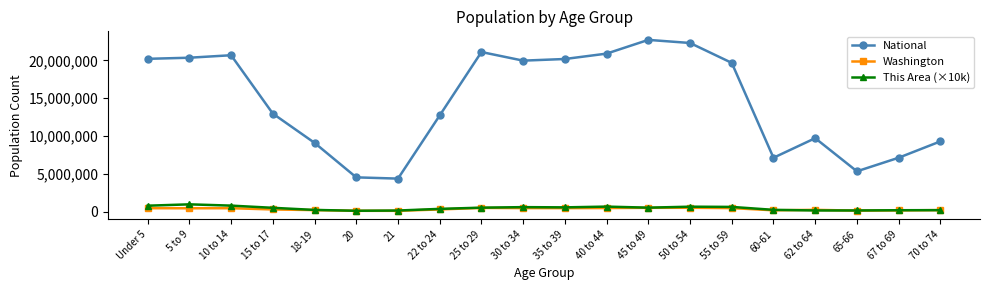

What is the label of the 7th point from the right?

50 to 54